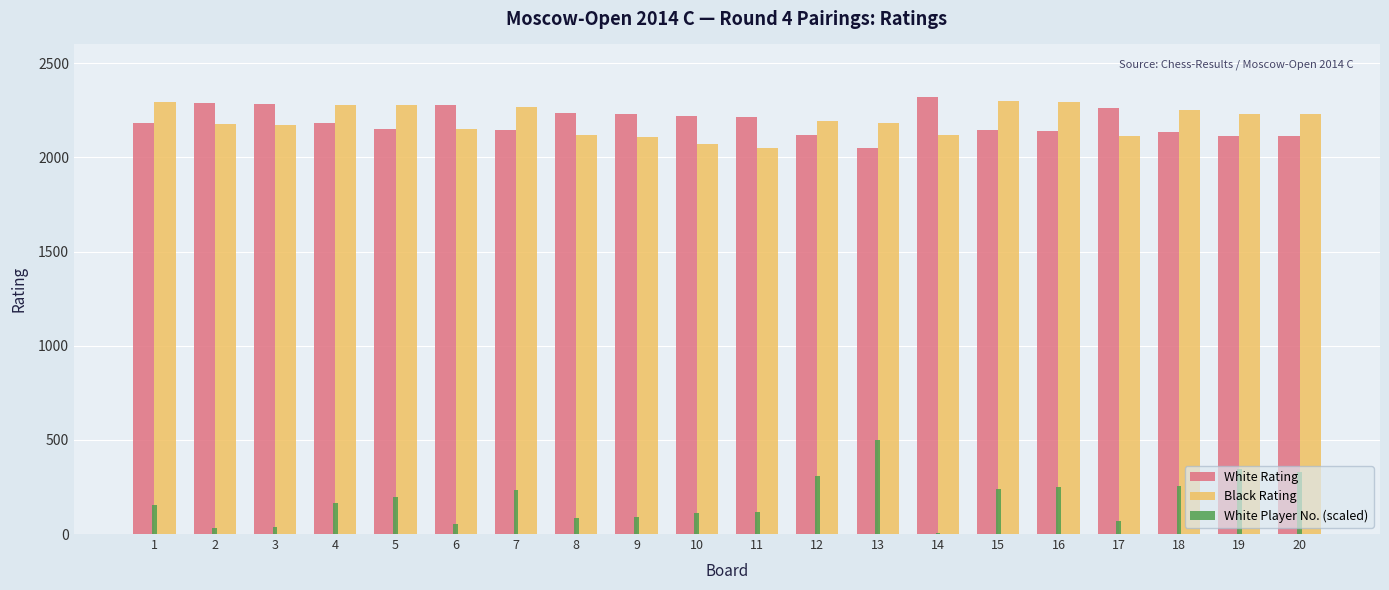

What are all the series names shown in the legend?

White Rating, Black Rating, White Player No. (scaled)